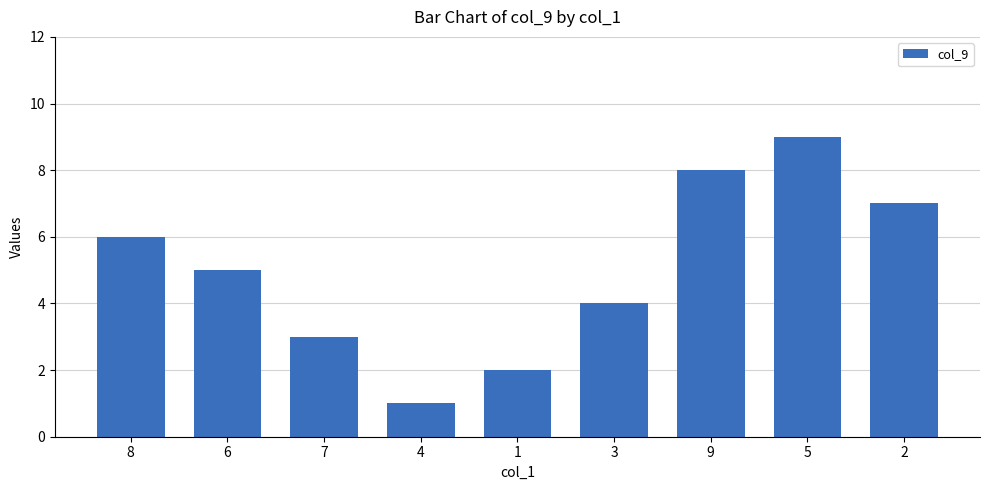

Where is the data nearest to the value 5?

6